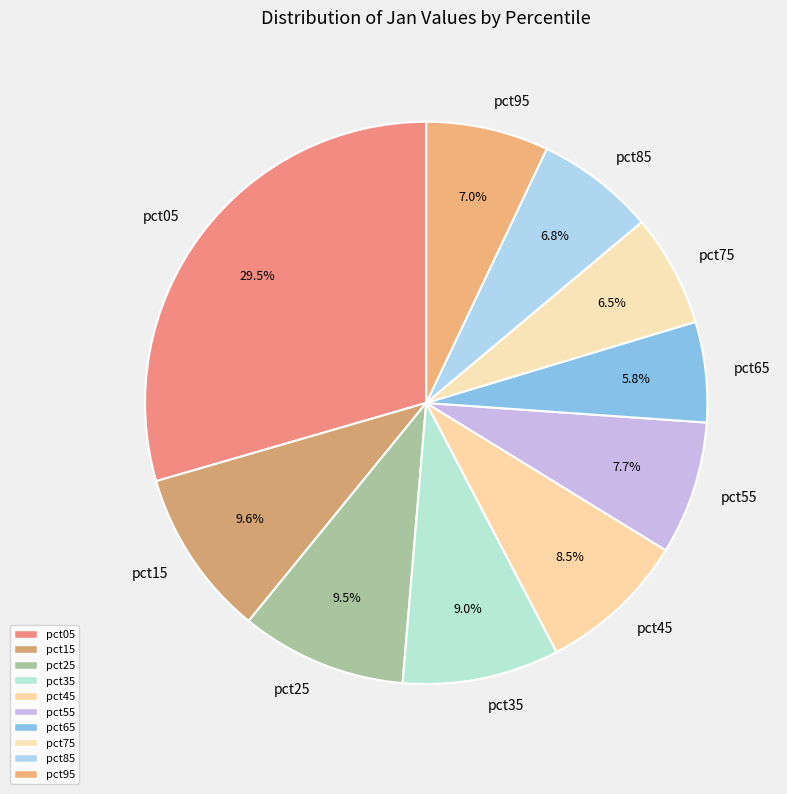

To the nearest percent, what is the difference between the pct65 and pct55 slice percentages?

2%